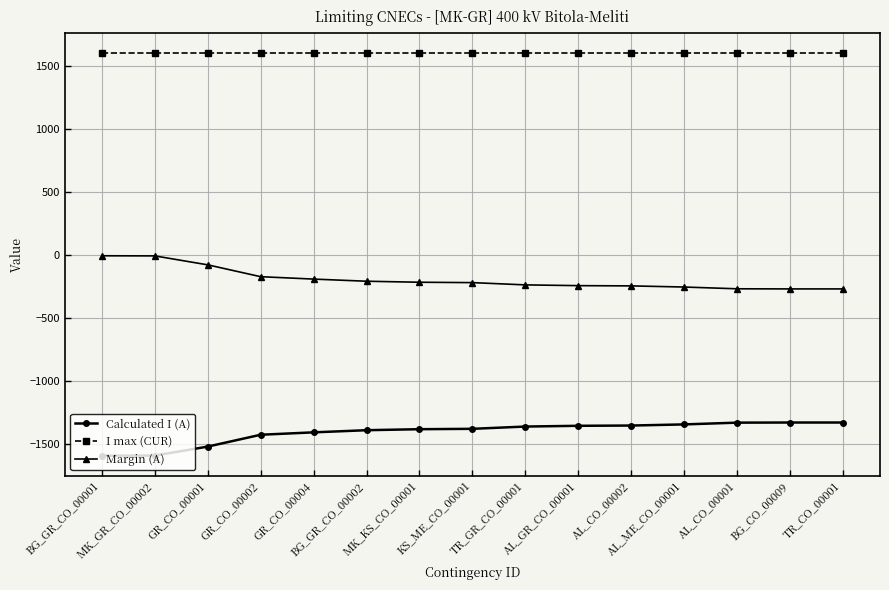

What is the difference between the highest and lowest values at BG_GR_CO_00001?

3193